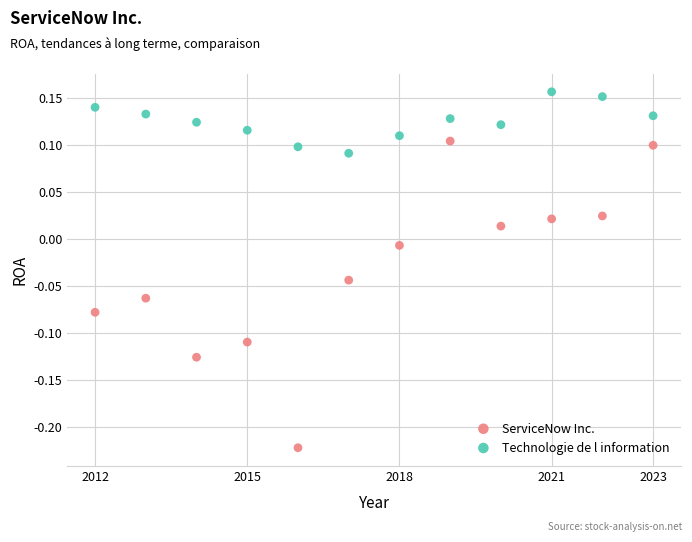

Which series contains the highest Y value?

Technologie de l information